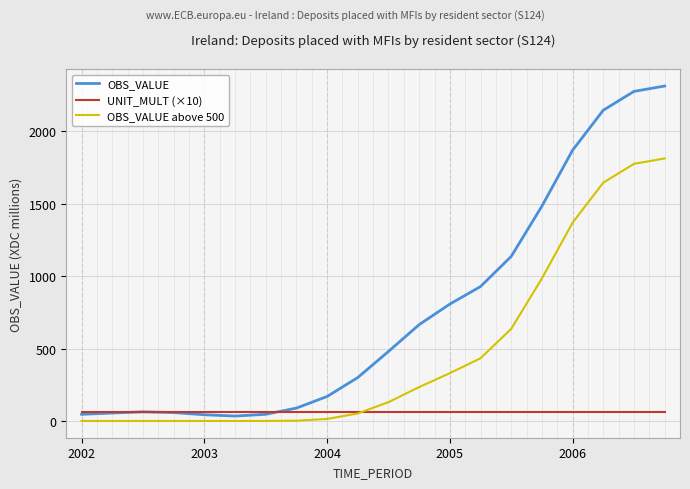

True or false: UNIT_MULT (×10) and OBS_VALUE intersect in this chart.

True